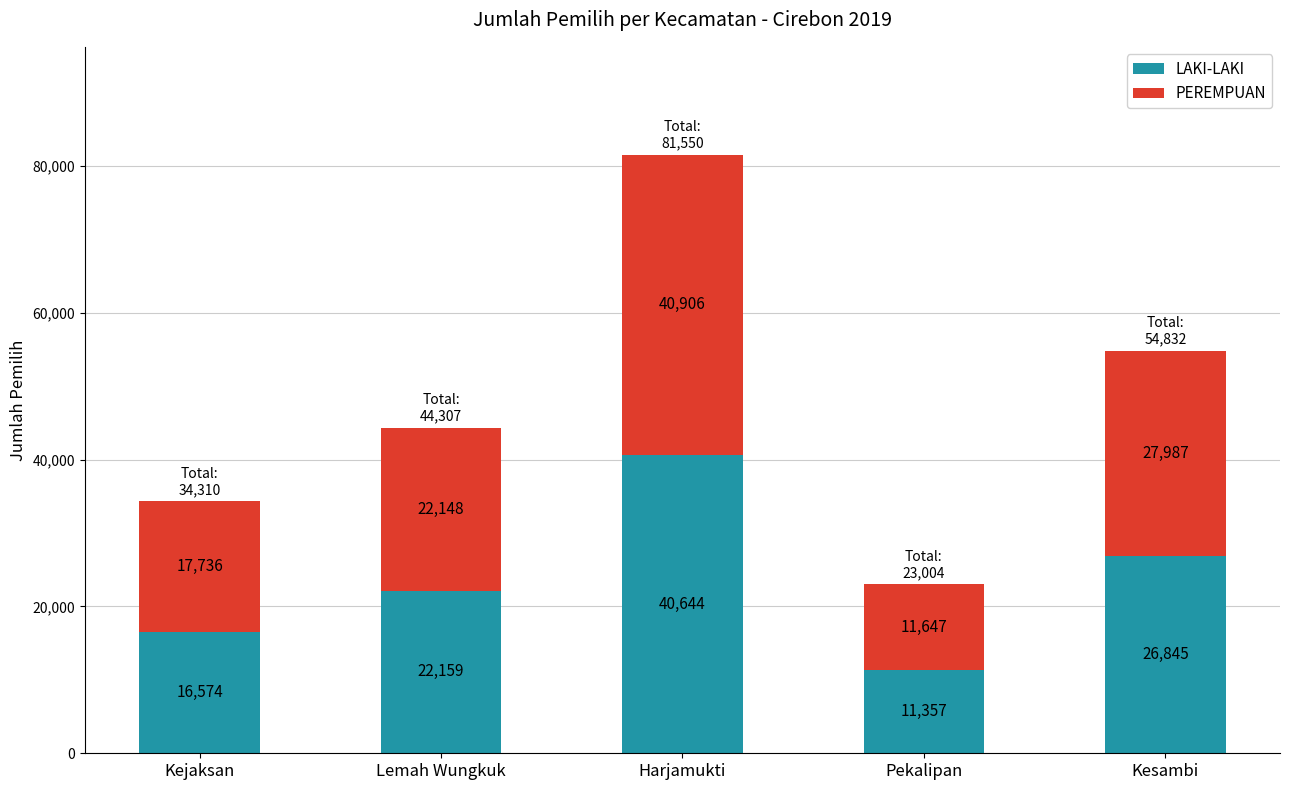

What is the sum of the LAKI-LAKI values at Harjamukti and Lemah Wungkuk?

62803